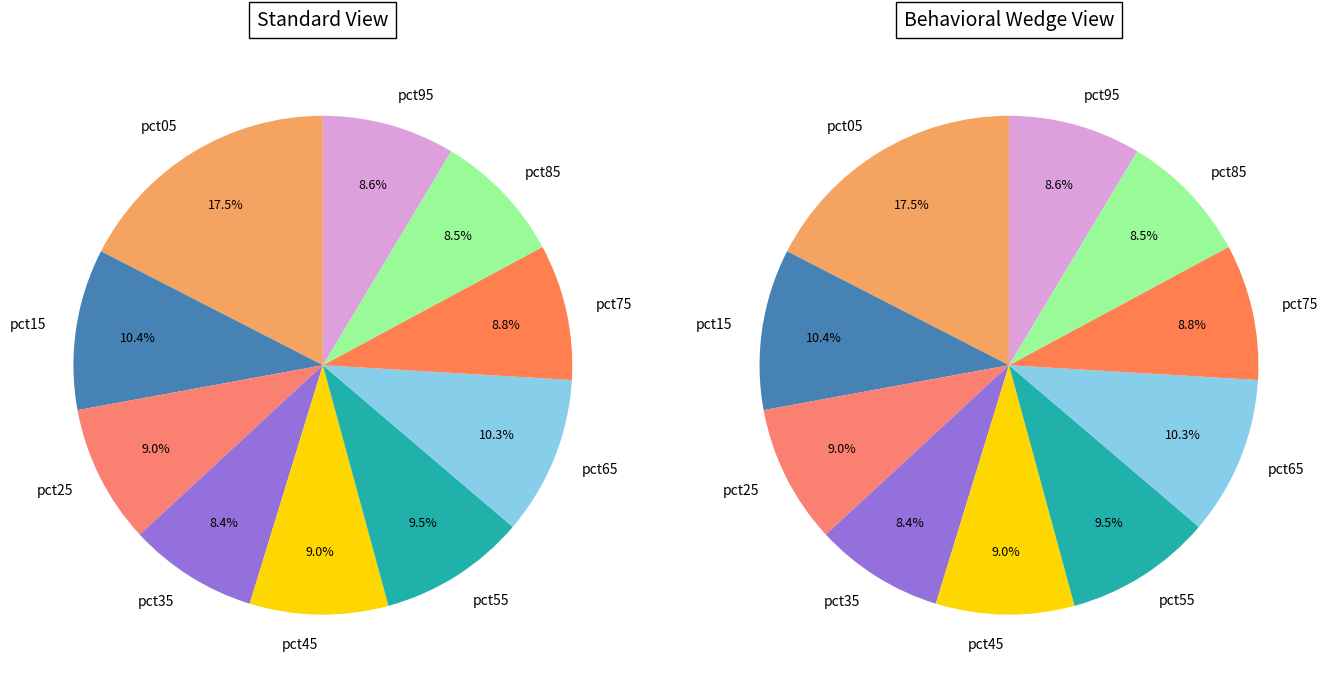

To the nearest percent, what is the difference between the largest and smallest slice percentages?

9%